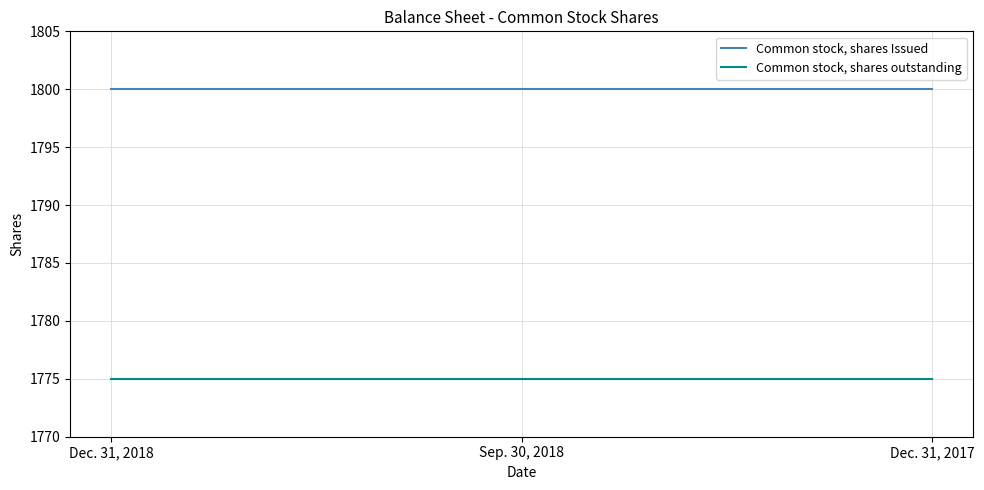

What is the smallest value displayed?

1775